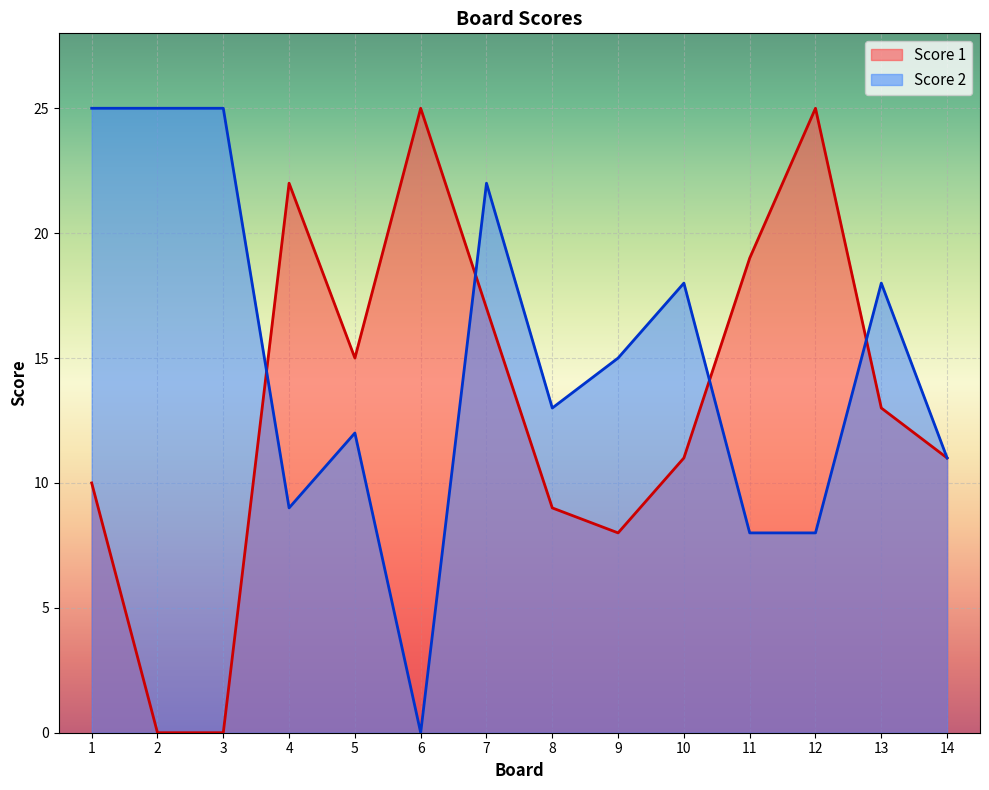

List the series in order of their peak value, highest first.

Score 1, Score 2